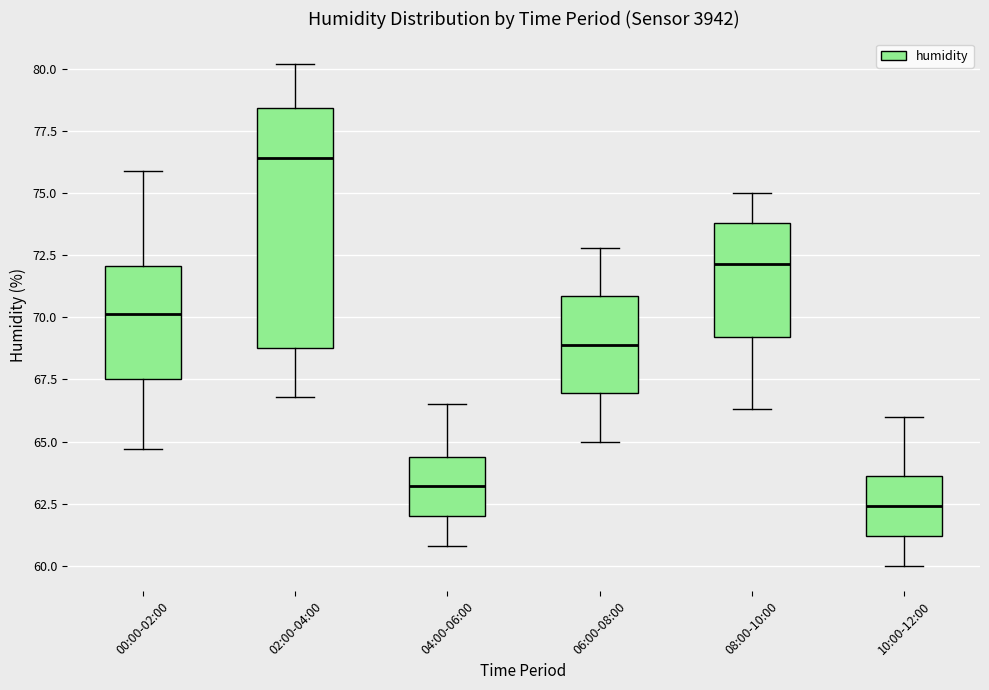

Comparing the boxes themselves (not the whiskers), which one is the tallest?

02:00-04:00